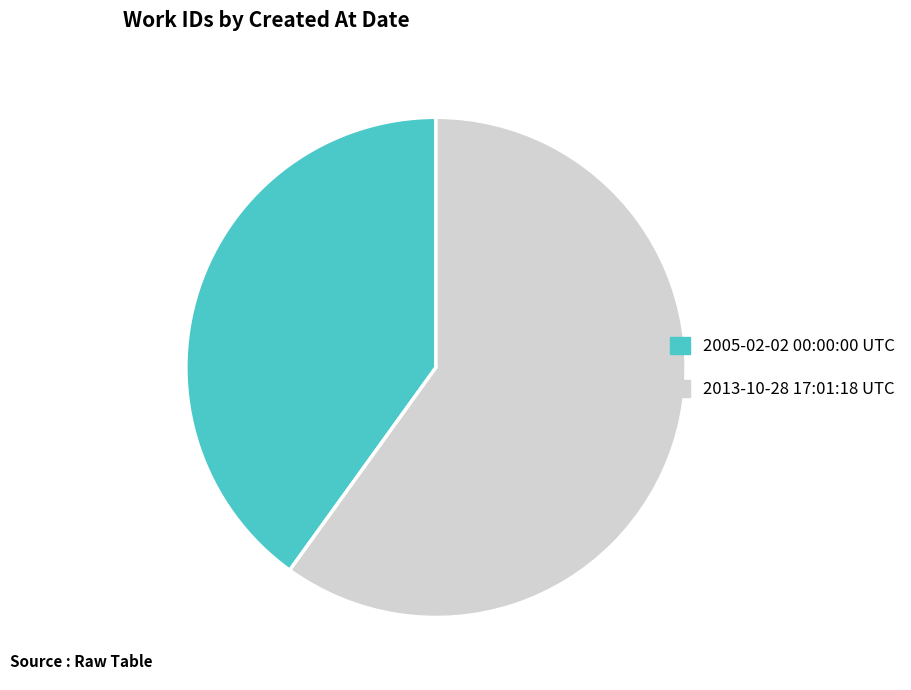

What is the largest slice in the pie chart?

2013-10-28 17:01:18 UTC